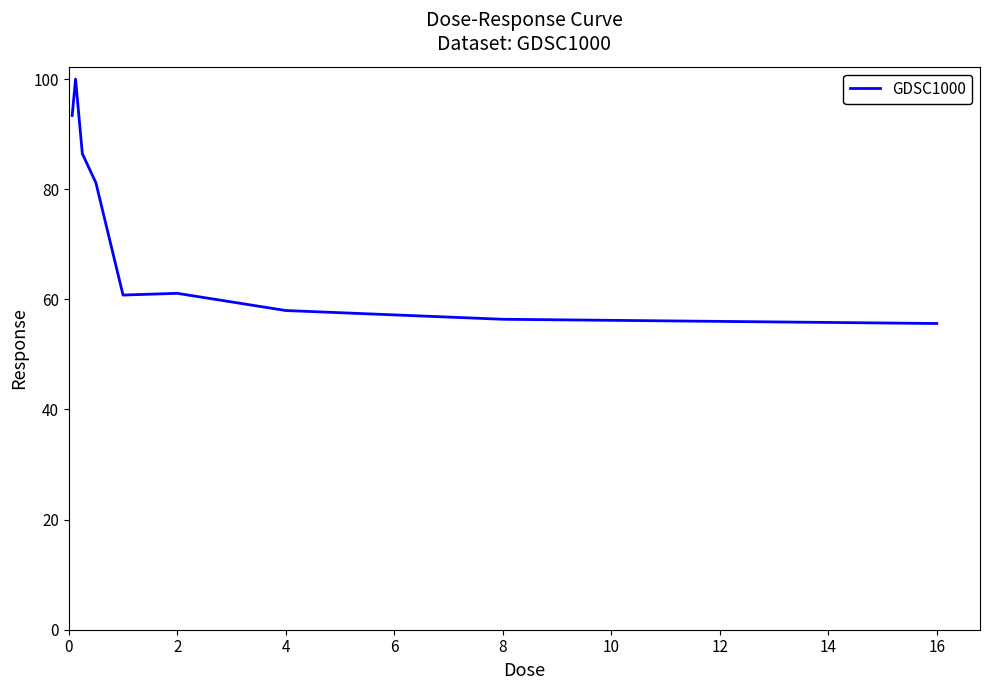

What is the minimum value shown in the chart?

55.6